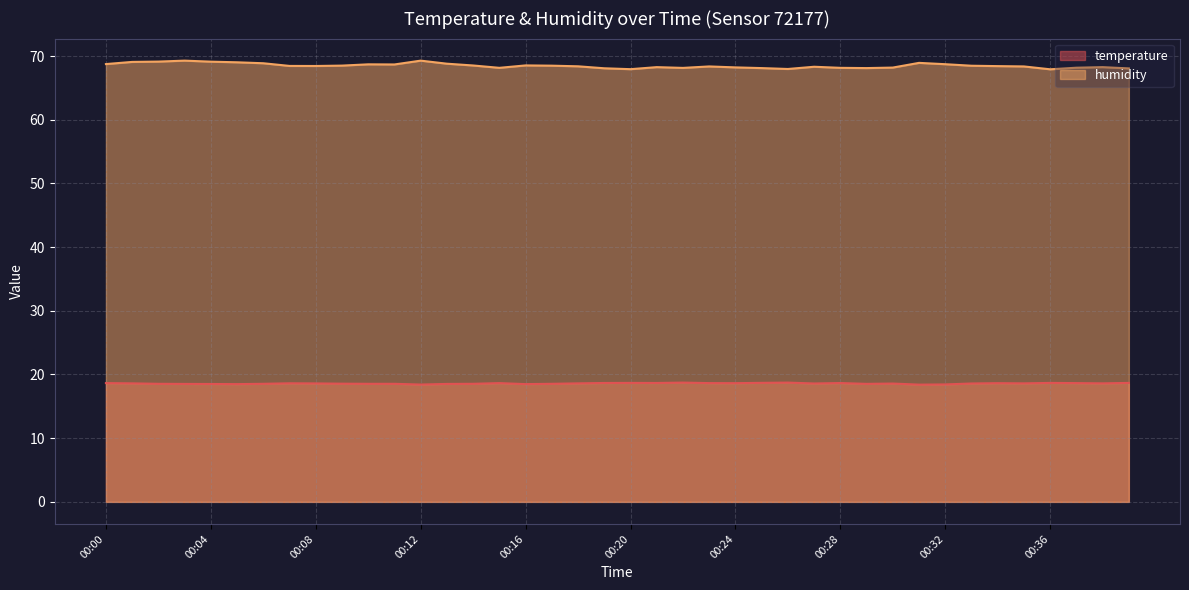

What is the lowest value of the temperature series?

18.4